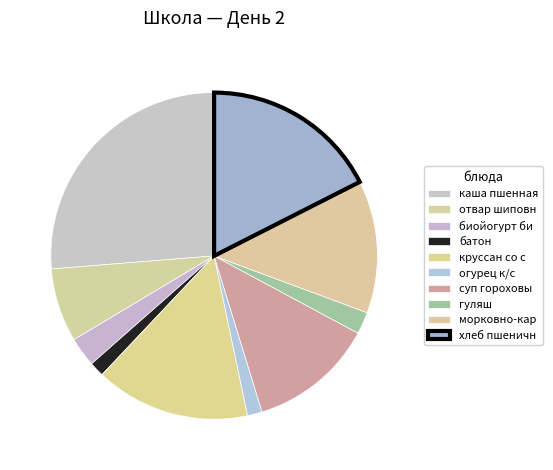

How many segments does this pie chart have?

10